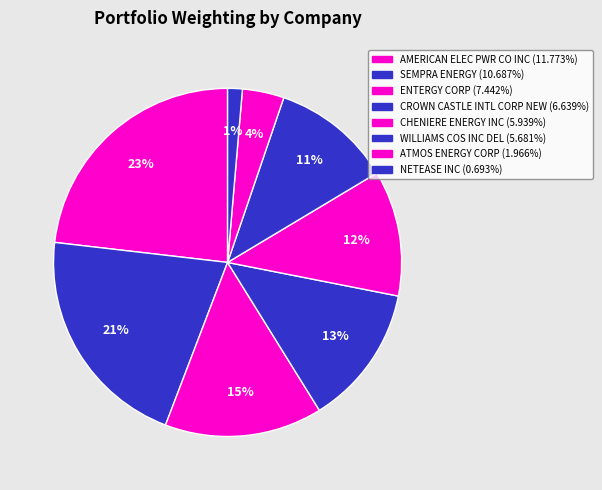

Count the number of slices in the pie.

8